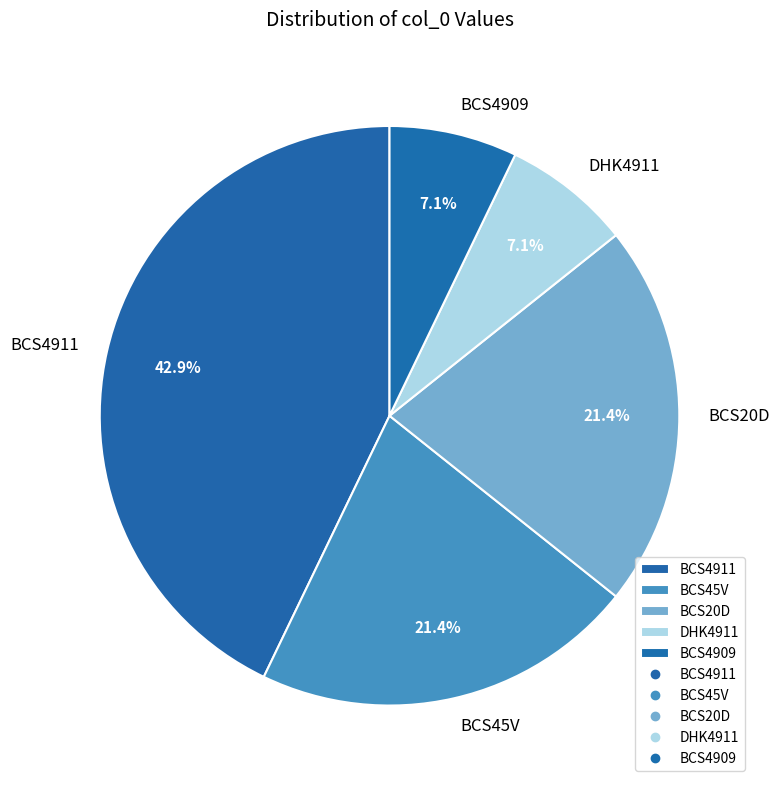

Is there any slice that represents more than half of the pie?

No